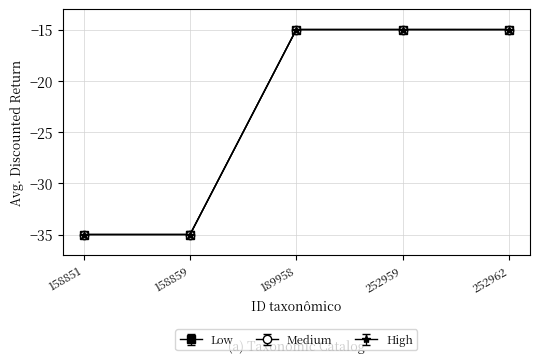

Is the value of High at 158851 greater than the value of Low at 158851?

No